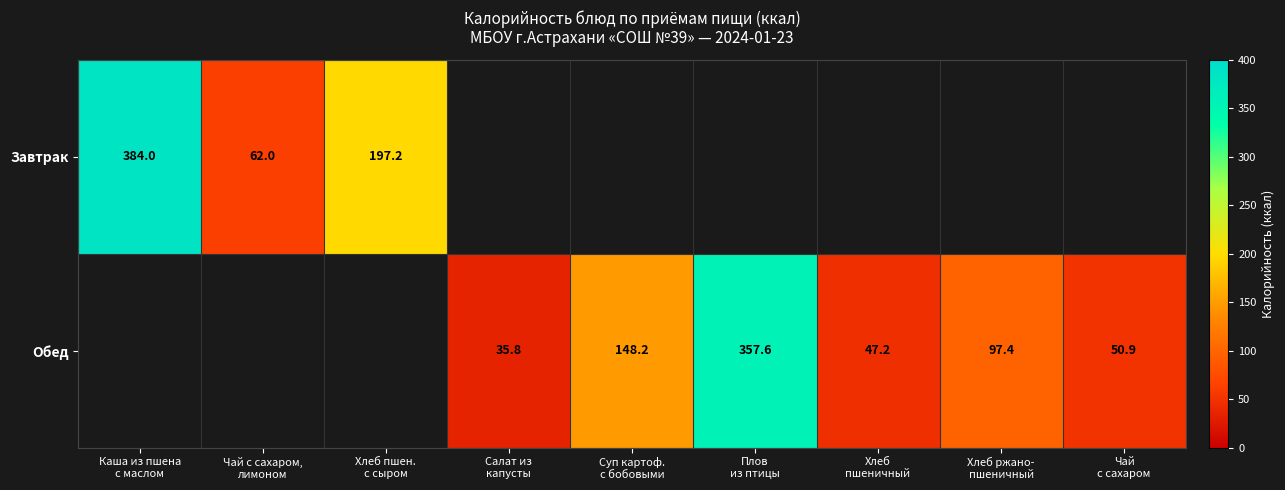

At how many categories does at least one series exceed 254?

2